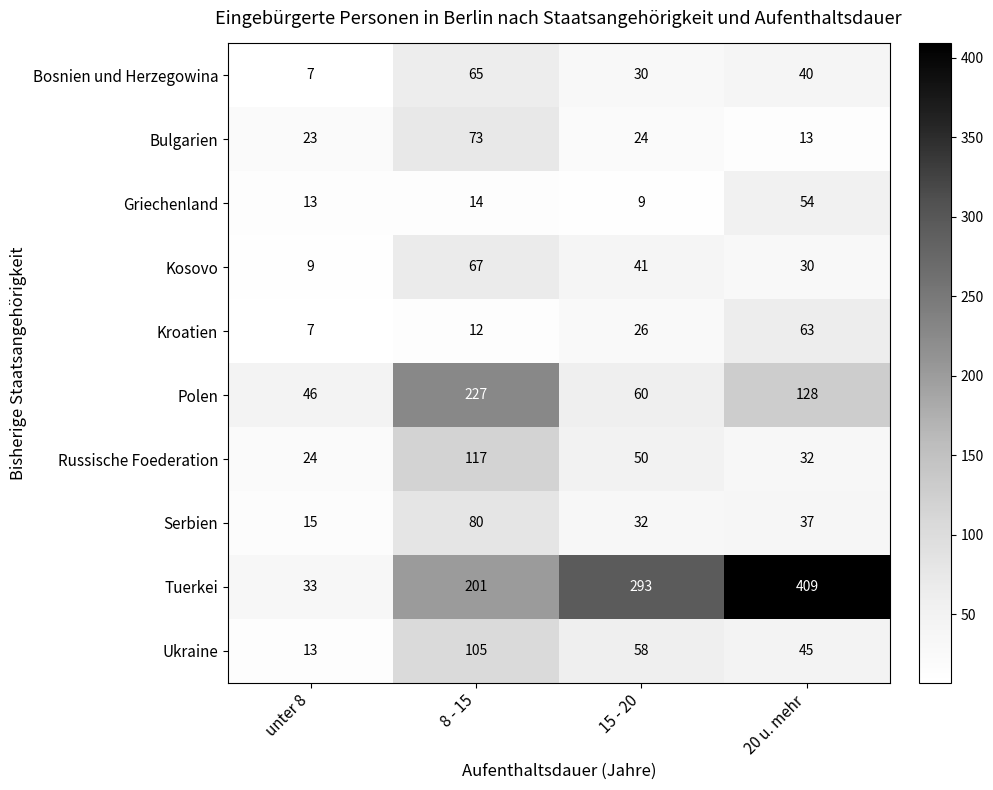

List the series in order of their peak value, lowest first.

Griechenland, Kroatien, Bosnien und Herzegowina, Kosovo, Bulgarien, Serbien, Ukraine, Russische Foederation, Polen, Tuerkei